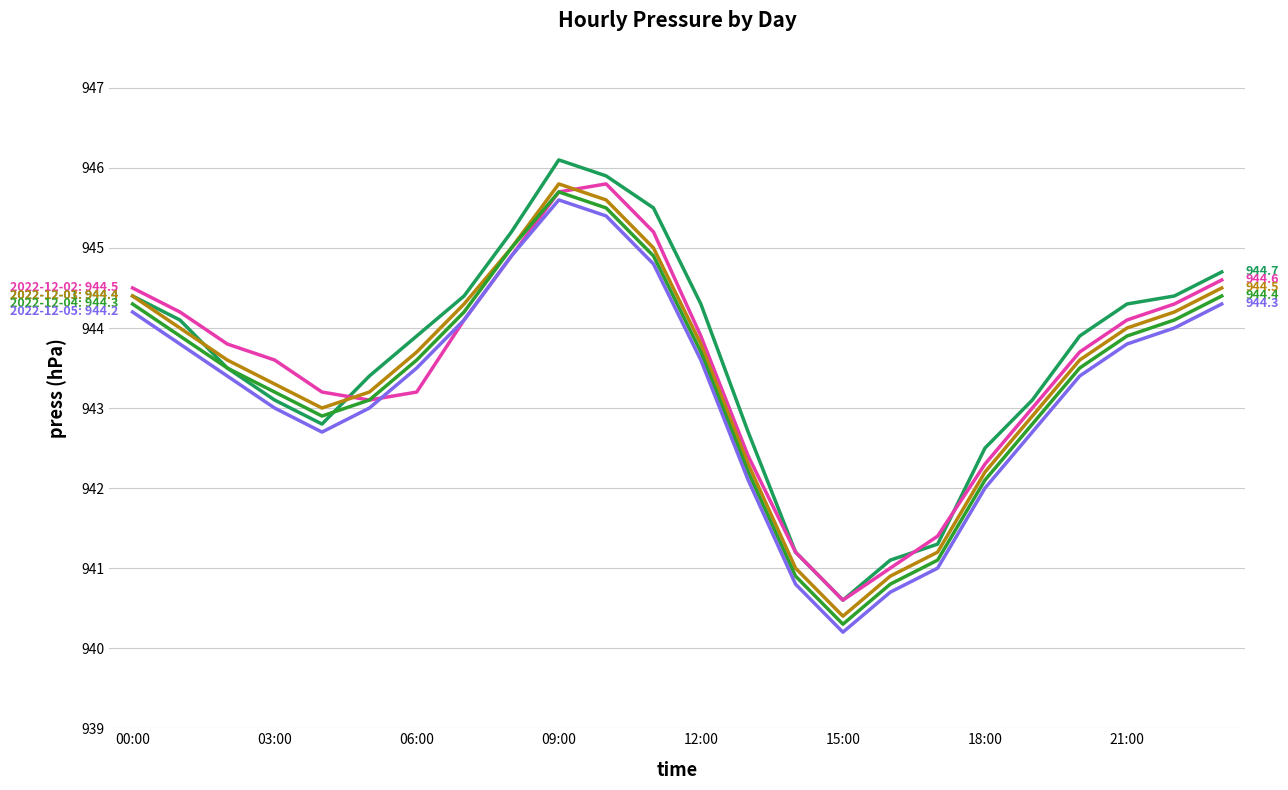

Reading left to right, extract all data points from this chart.

2022-12-01: 944.4	944.1	943.5	943.1	942.8	943.4	943.9	944.4	945.2	946.1	945.9	945.5	944.3	942.7	941.2	940.6	941.1	941.3	942.5	943.1	943.9	944.3	944.4	944.7
2022-12-02: 944.5	944.2	943.8	943.6	943.2	943.1	943.2	944.1	944.9	945.7	945.8	945.2	943.9	942.4	941.2	940.6	941.0	941.4	942.3	943.0	943.7	944.1	944.3	944.6
2022-12-03: 944.4	944.0	943.6	943.3	943.0	943.2	943.7	944.3	945.0	945.8	945.6	945.0	943.8	942.3	941.0	940.4	940.9	941.2	942.2	942.9	943.6	944.0	944.2	944.5
2022-12-04: 944.3	943.9	943.5	943.2	942.9	943.1	943.6	944.2	945.0	945.7	945.5	944.9	943.7	942.2	940.9	940.3	940.8	941.1	942.1	942.8	943.5	943.9	944.1	944.4
2022-12-05: 944.2	943.8	943.4	943.0	942.7	943.0	943.5	944.1	944.9	945.6	945.4	944.8	943.6	942.1	940.8	940.2	940.7	941.0	942.0	942.7	943.4	943.8	944.0	944.3